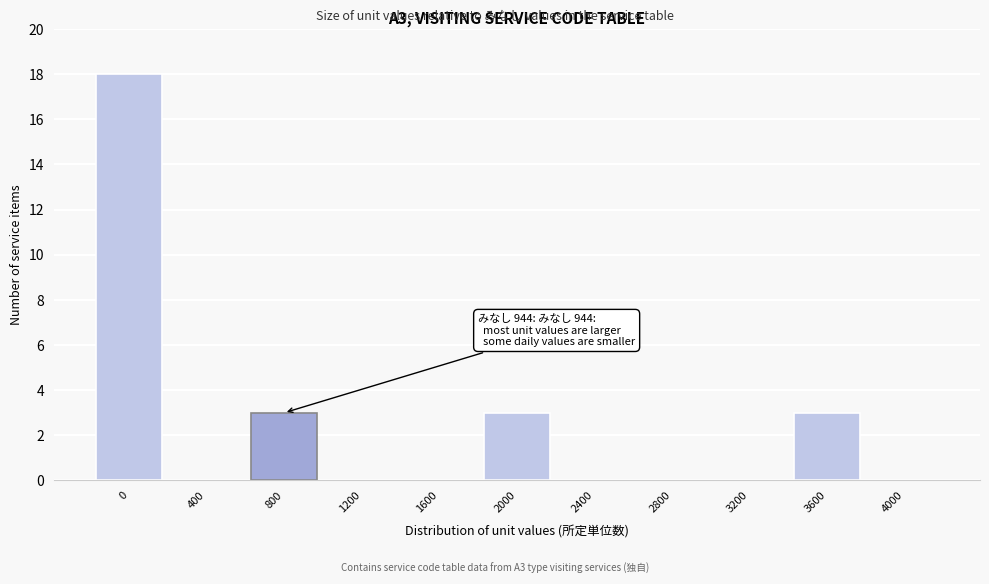

Reading right to left, extract all data points from this chart.

4000=0	3600=3	3200=0	2800=0	2400=0	2000=3	1600=0	1200=0	800=3	400=0	0=18